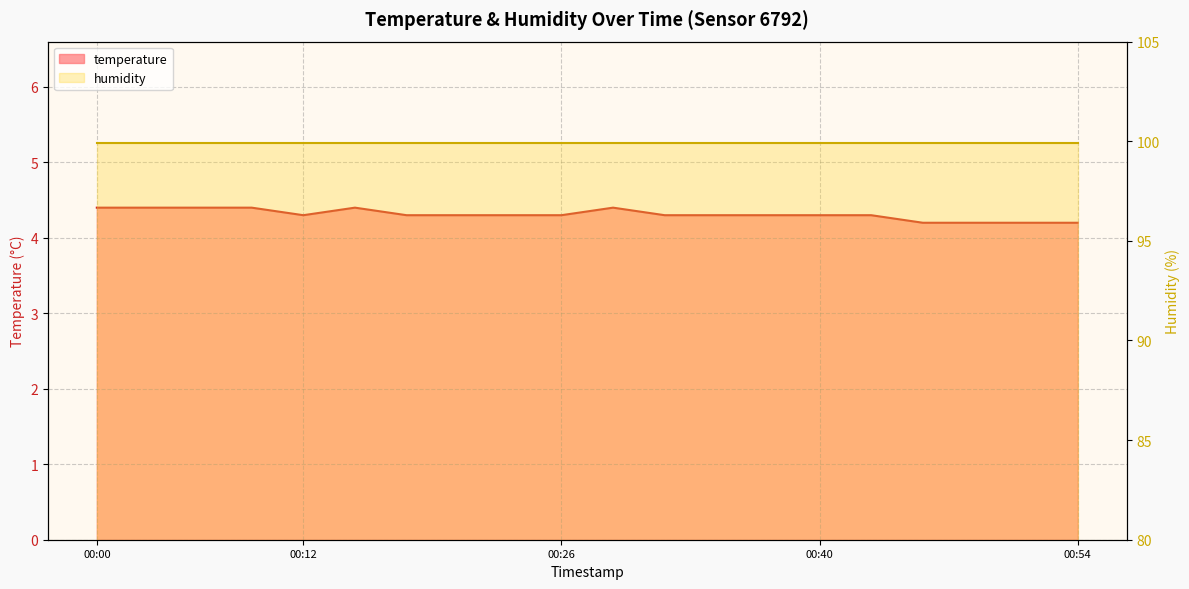

How many interior local valleys (lower than both neighbors) does the data have?

1